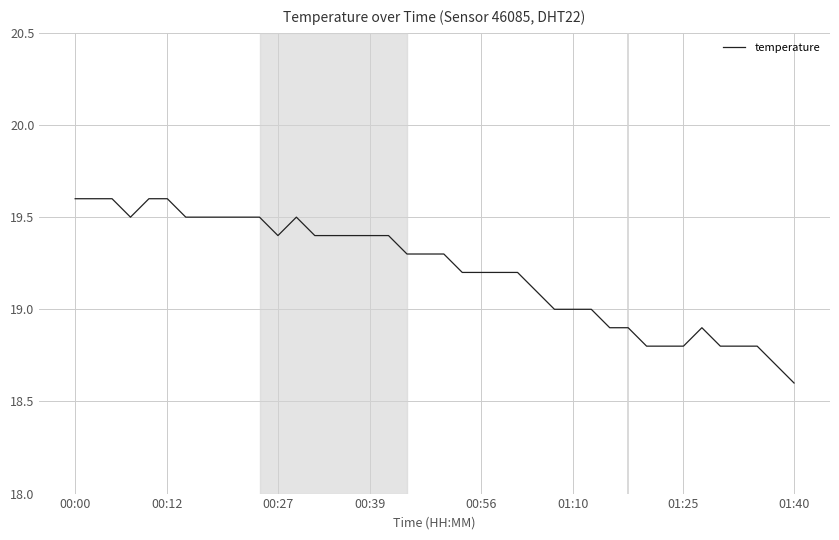

What is the maximum value shown in the chart?

19.6